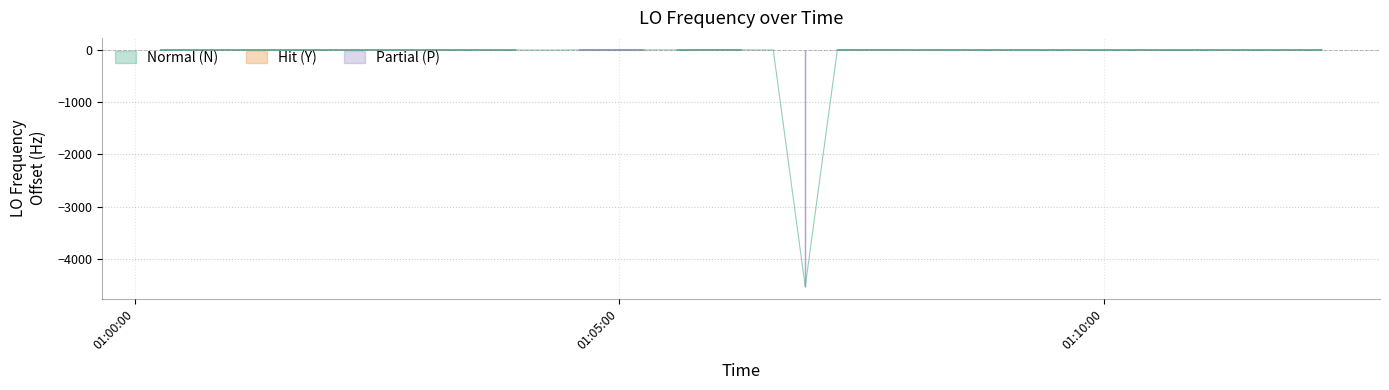

The chart shows a value of 0.5 at 9. True or false?

False